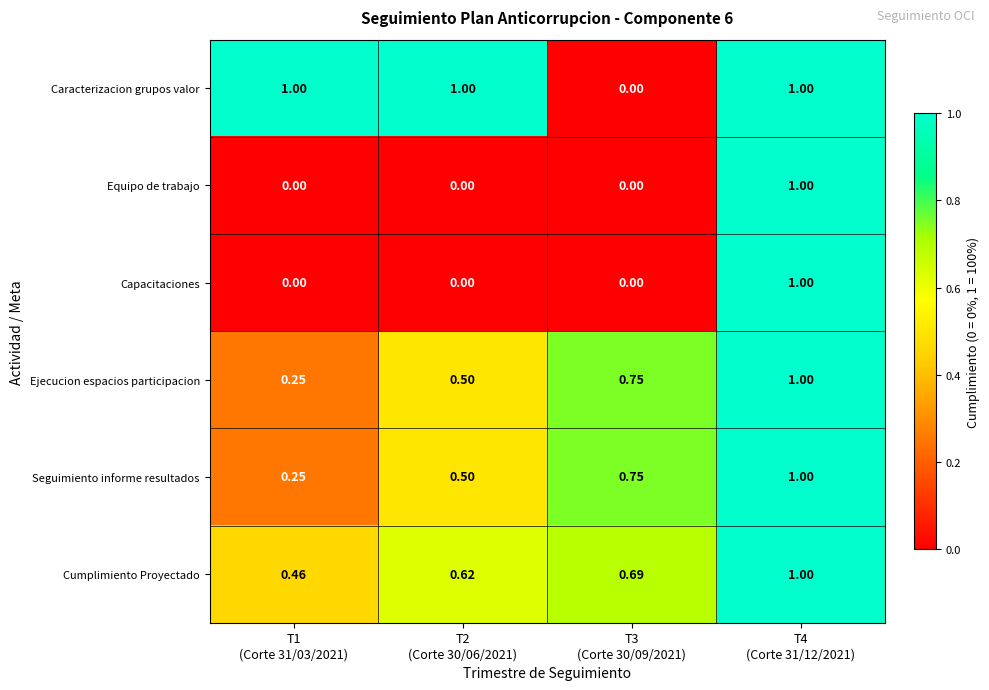

Which series has the largest total across all categories?

Caracterizacion grupos valor